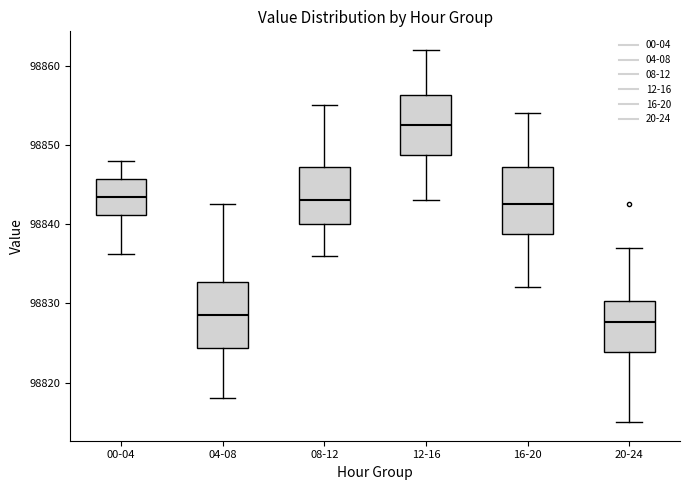

Where is the upper edge of the box for 20-24 on the y-axis? The values are not printed on the chart, so give them approximately, as read against the axis.

98830